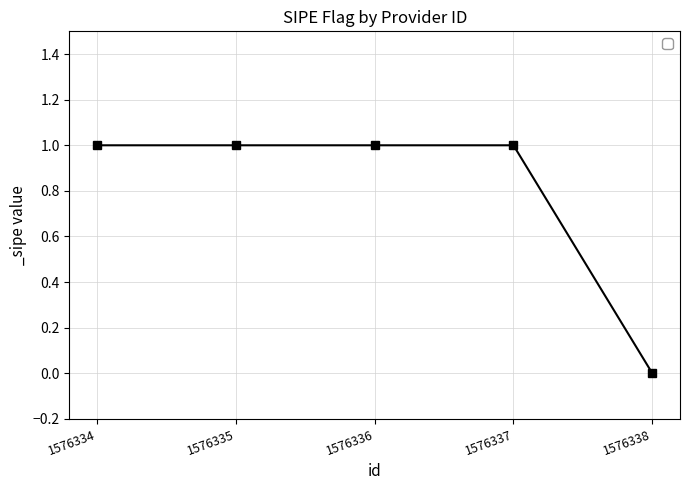

What is the sum of all values?

4